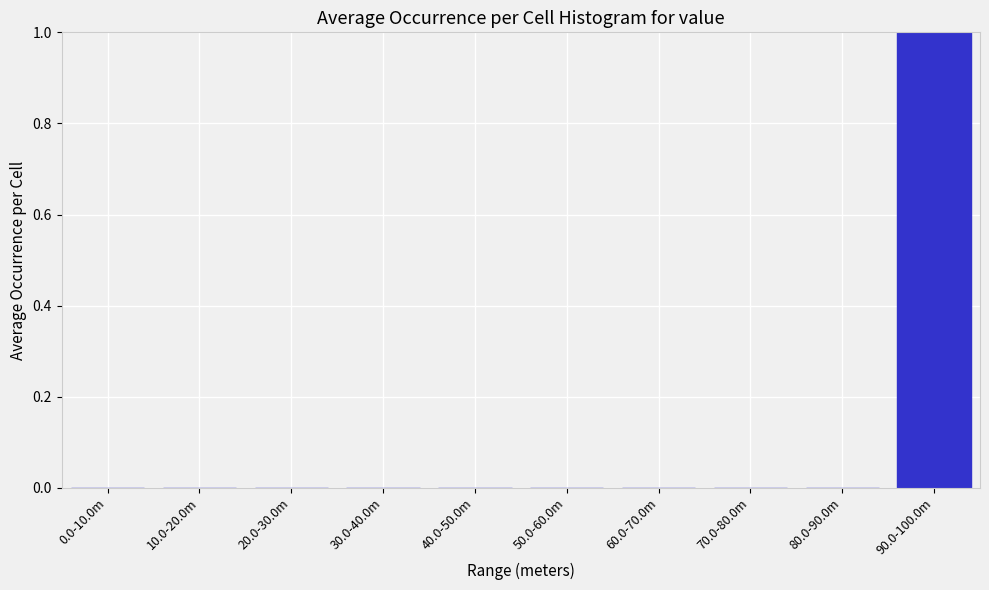

Reading left to right, list all the values displayed in this chart.

0.0-10.0m=0	10.0-20.0m=0	20.0-30.0m=0	30.0-40.0m=0	40.0-50.0m=0	50.0-60.0m=0	60.0-70.0m=0	70.0-80.0m=0	80.0-90.0m=0	90.0-100.0m=1